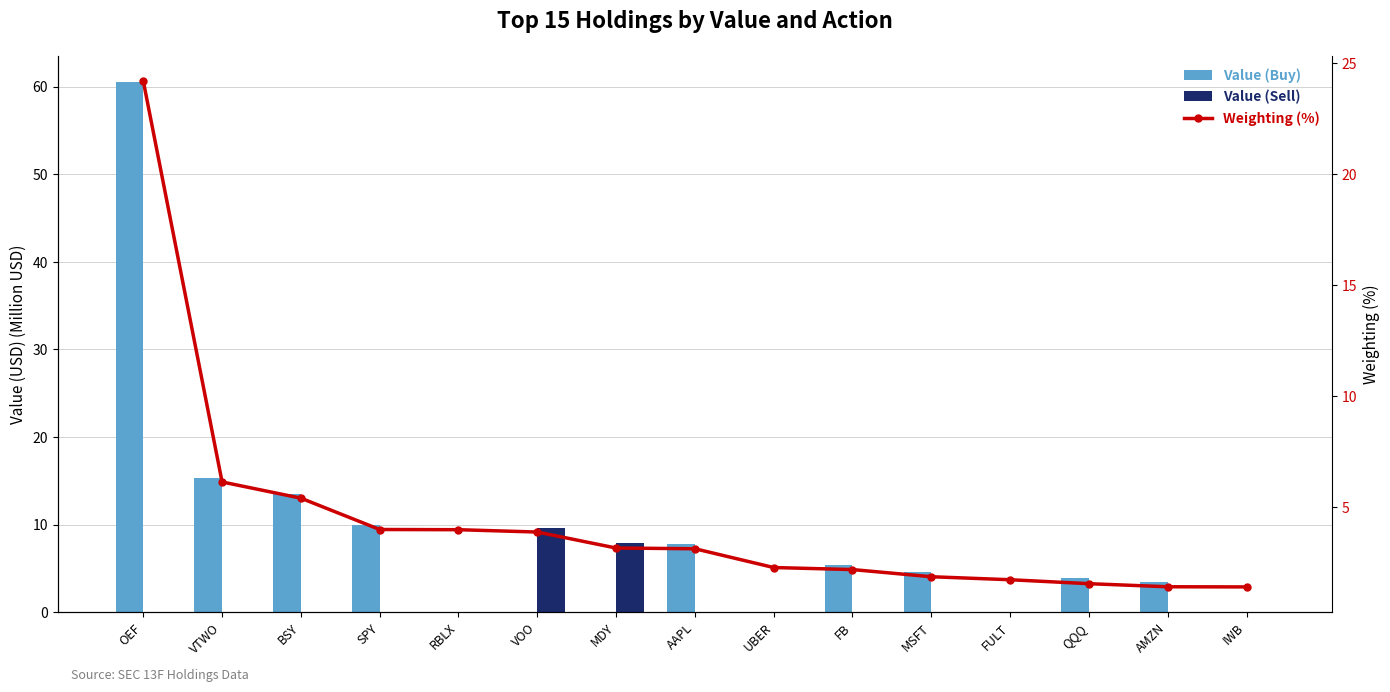

What is the difference between the highest and lowest values at MSFT?

4.6